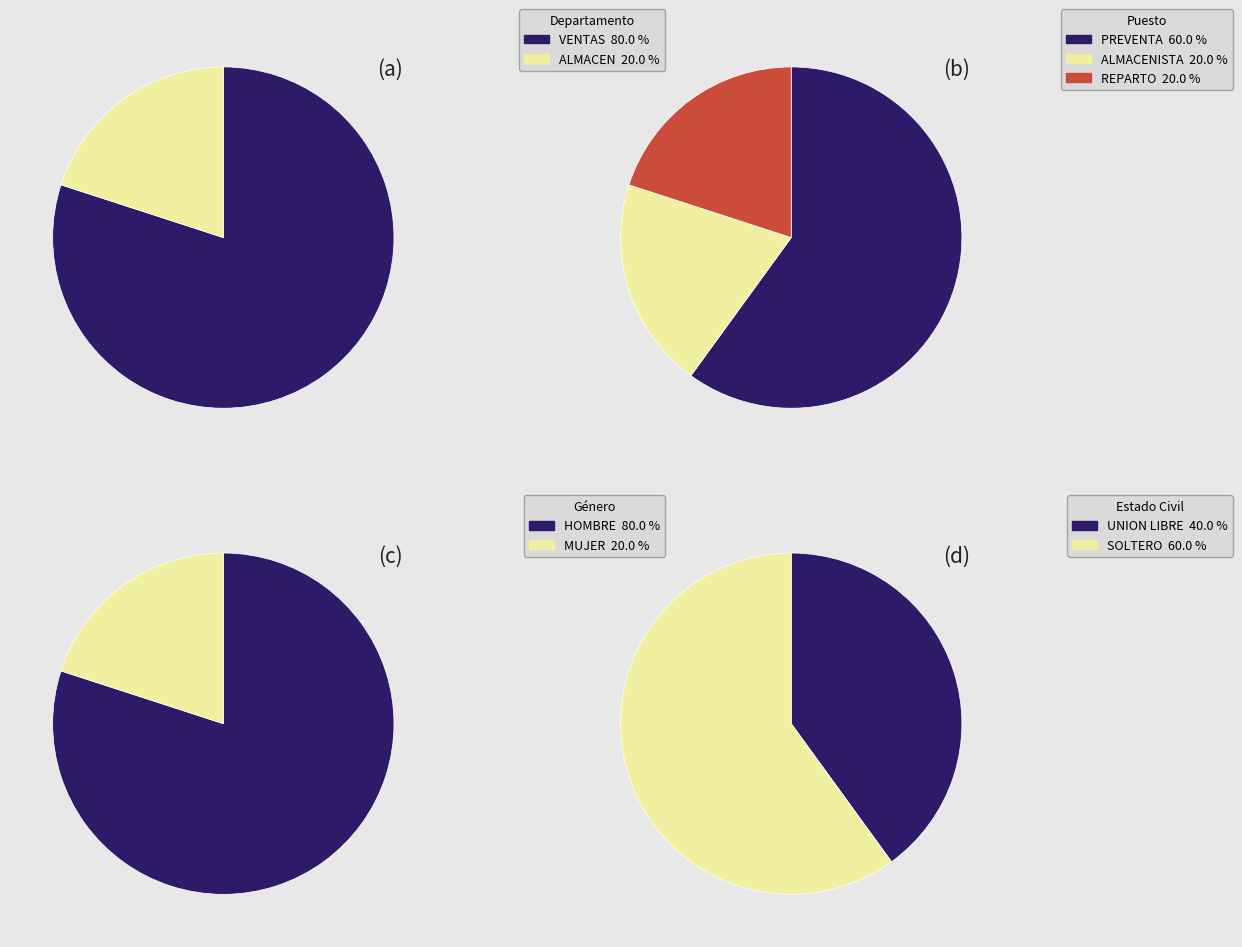

Which series has the widest spread of values?

Departamento